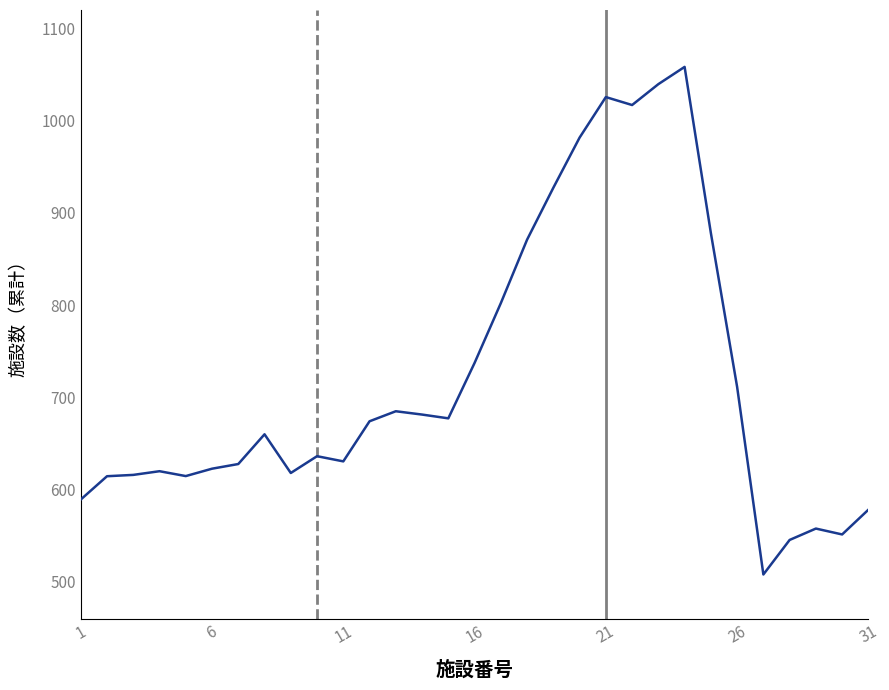

What is the greatest value displayed?

1058.3